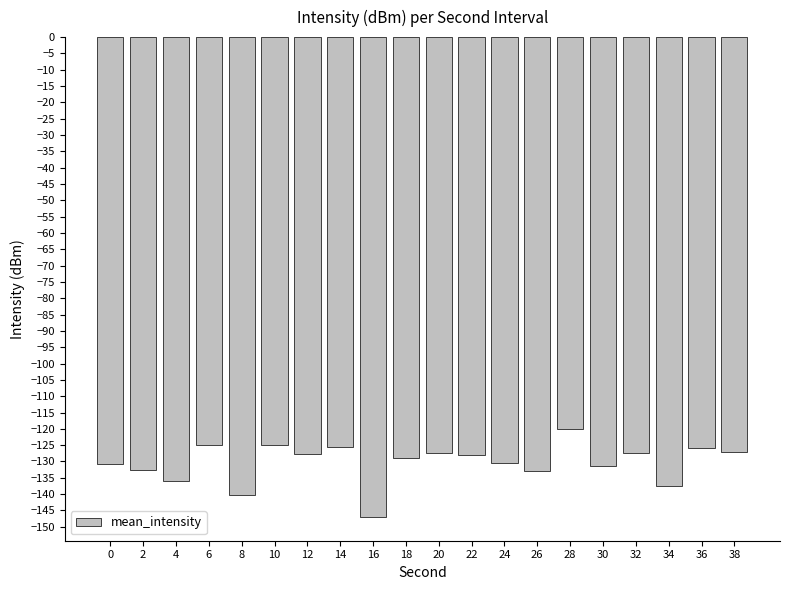

What is the difference between the maximum and minimum values?

26.8